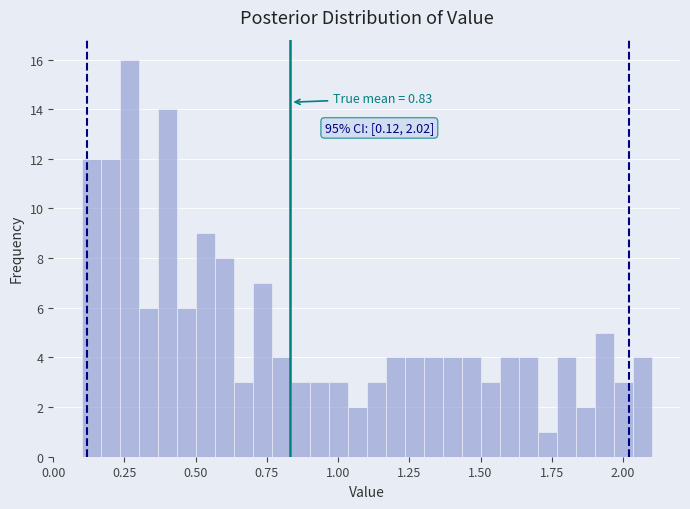

Read against the x-axis, roughly where is the centre of the tallest bar?

0.25